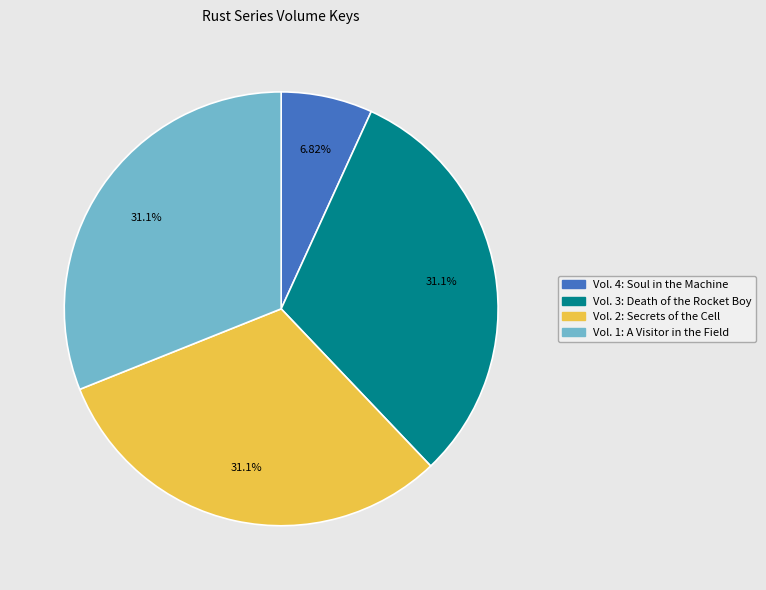

Between Vol. 4: Soul in the Machine and Vol. 3: Death of the Rocket Boy, which is larger?

Vol. 3: Death of the Rocket Boy